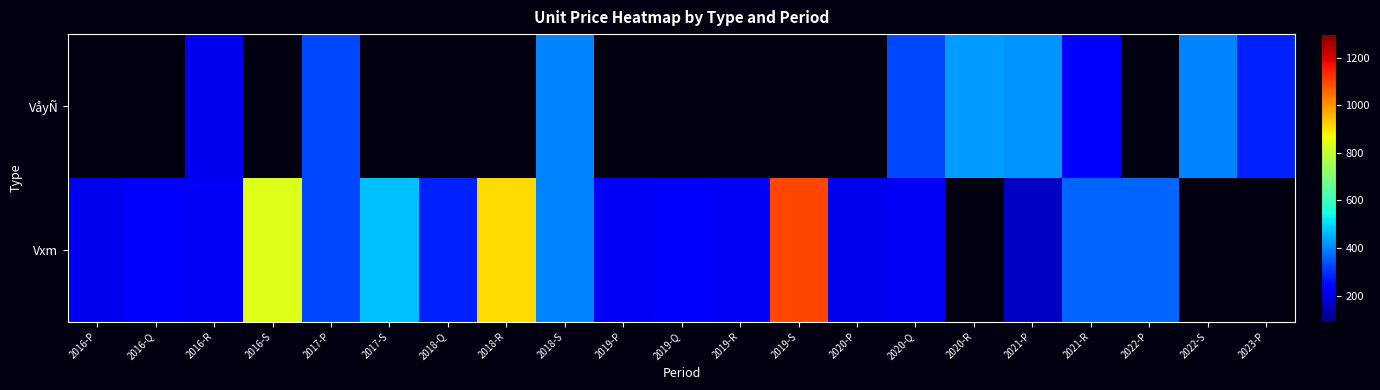

At 2016-Q, list the series in order from largest to smallest.

VåyÑ, Vxm